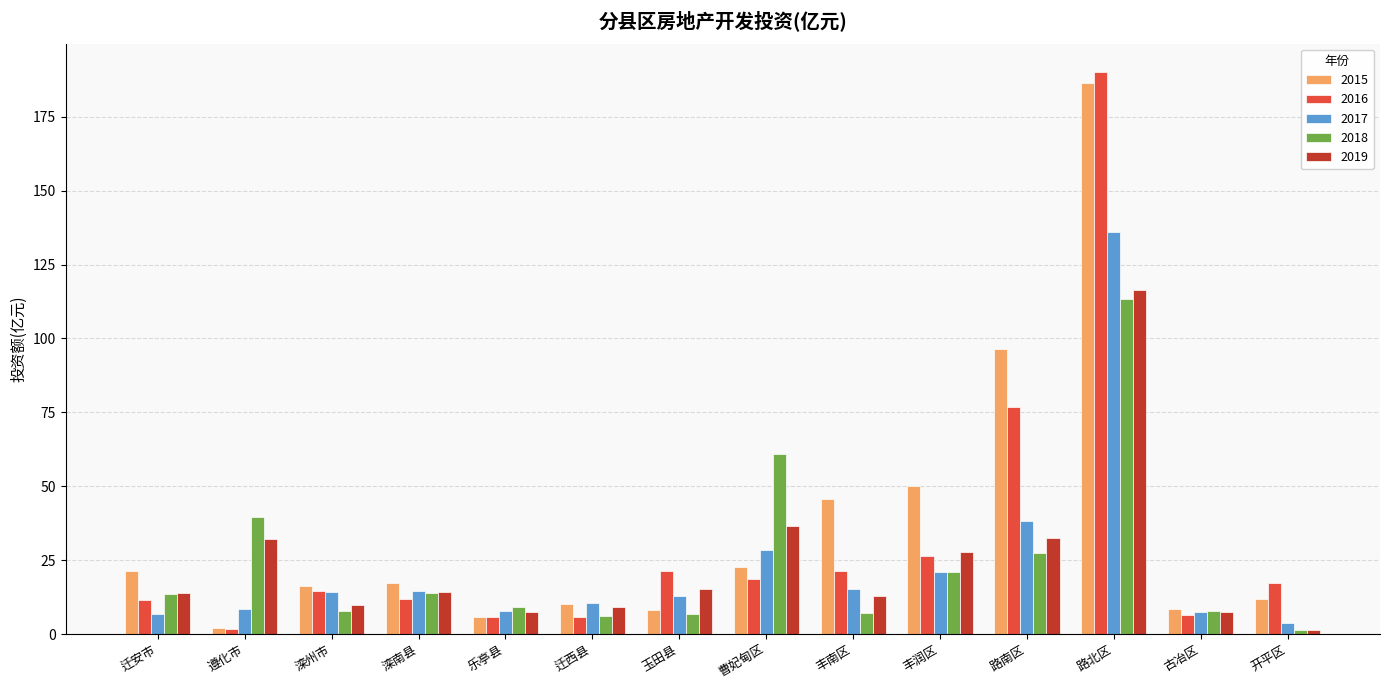

At how many categories does at least one series exceed 168?

1